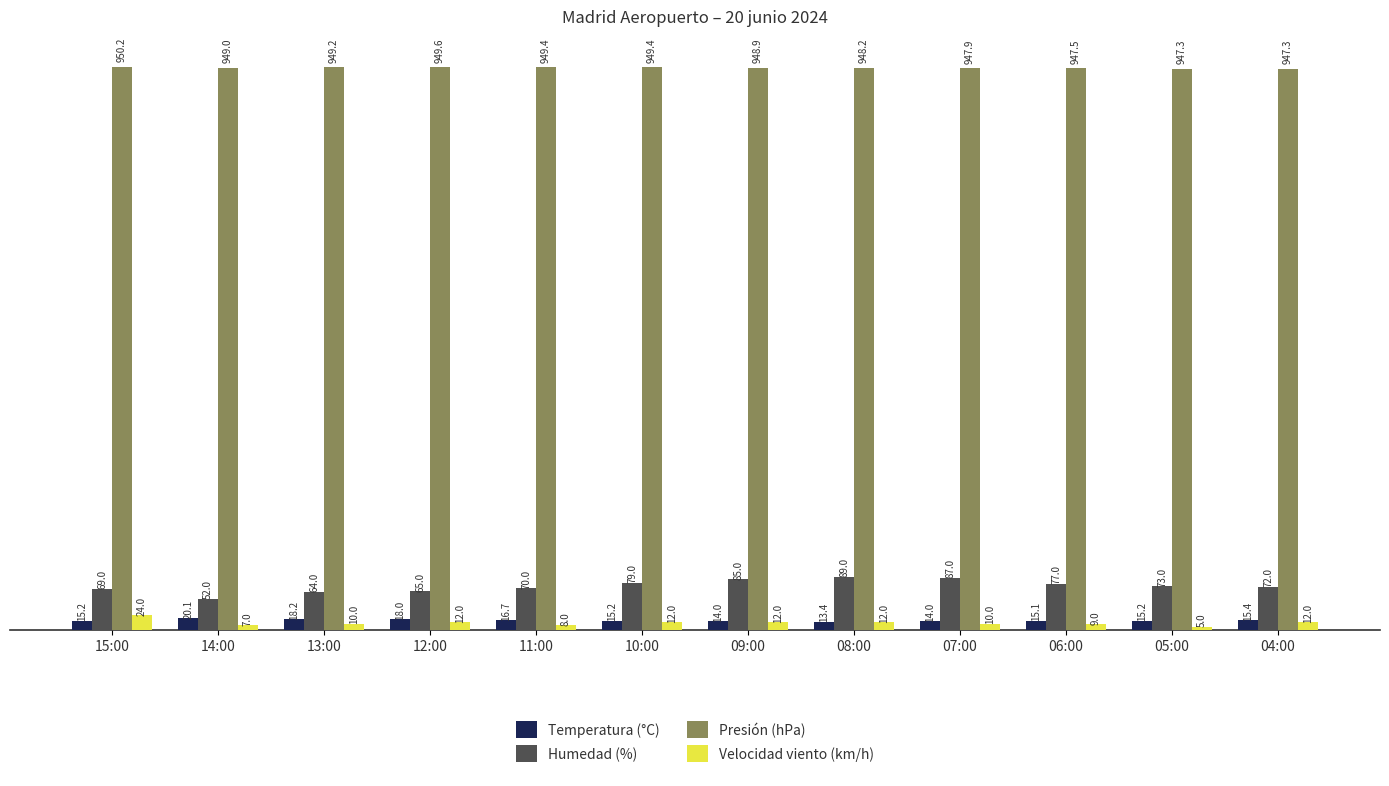

What is the sum of the Humedad (%) values at 14:00 and 13:00?

116.0